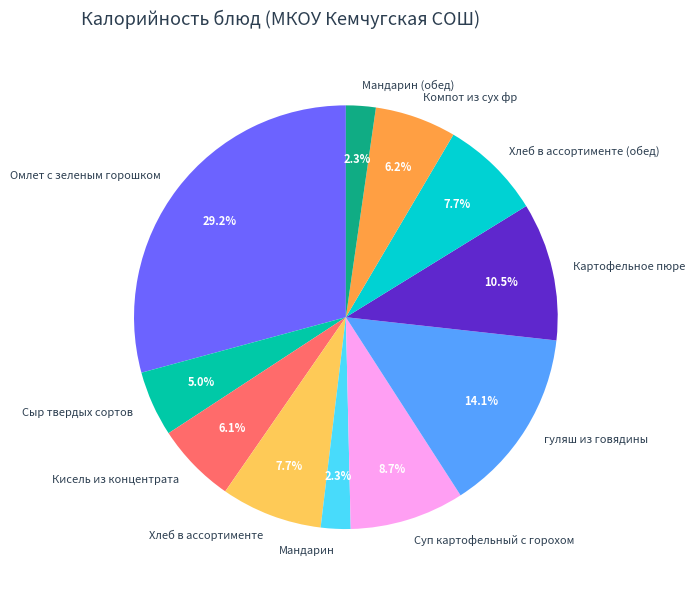

How many segments does this pie chart have?

11